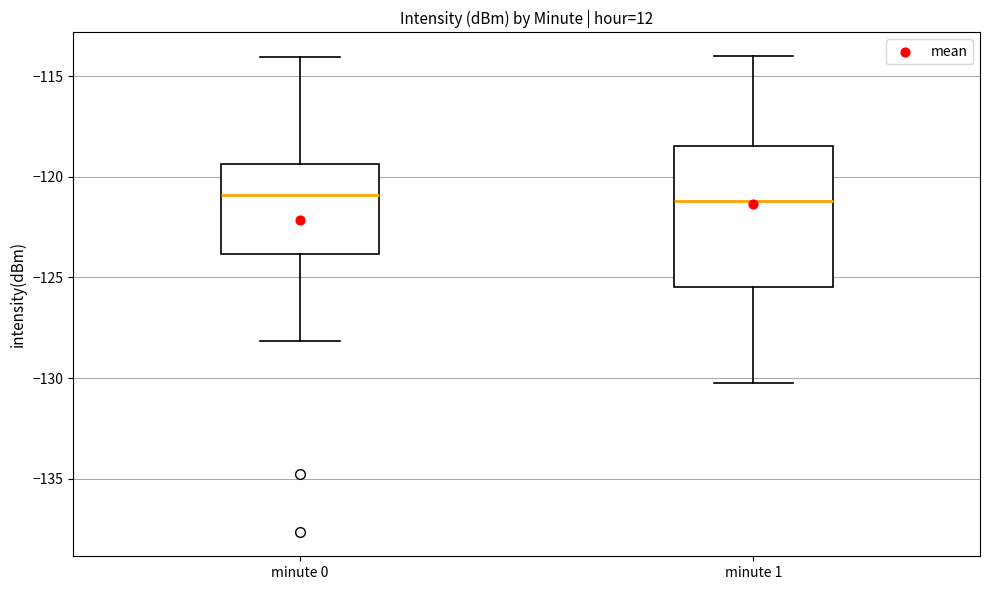

Reading left to right, transcribe this box plot: for each box, give where its median line is, the range the box spans, and where its two whiskers end, as read against the y-axis. The values are not printed on the chart, so give them approximately, as read against the axis.

minute 0: median -121.0, box -124.0 to -119.5, whiskers -128.0 to -114.0
minute 1: median -121.0, box -125.5 to -118.5, whiskers -130.0 to -114.0